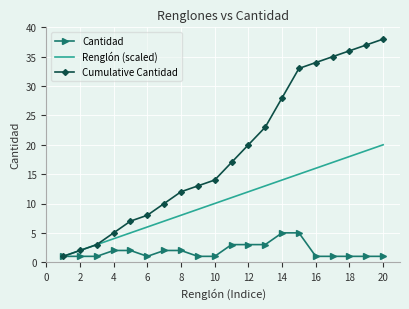

Which series has the largest total across all categories?

Cumulative Cantidad